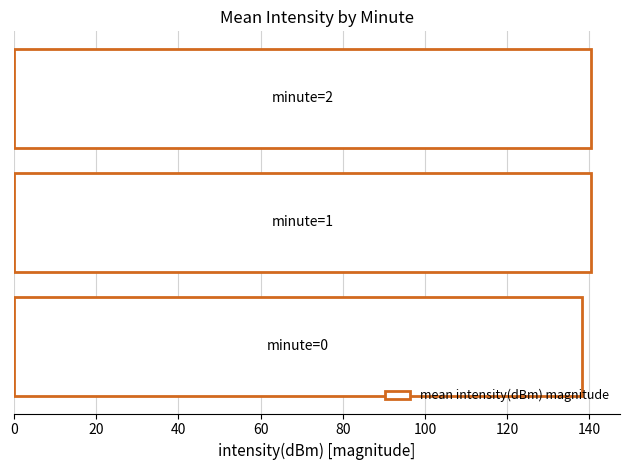

What is the sum of all values?

419.1